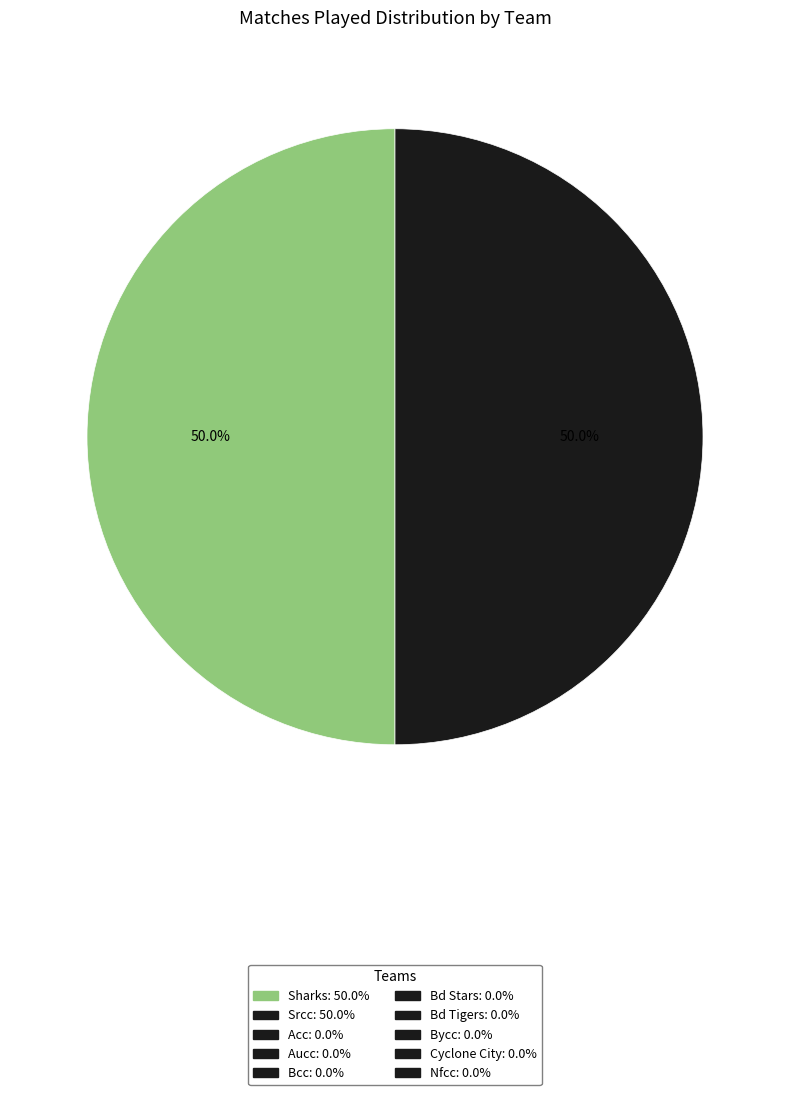

How many slices are in this pie chart?

2